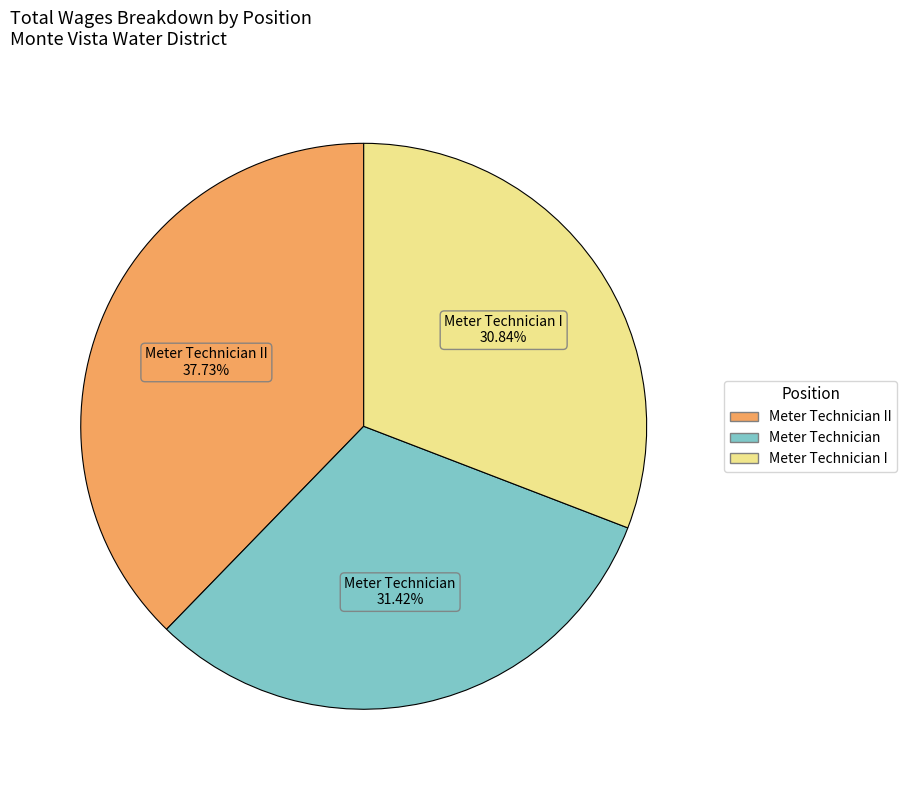

Is there any slice that represents more than half of the pie?

No